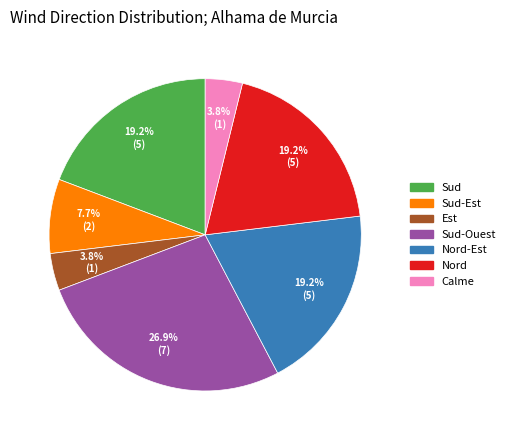

Is it true that Sud-Est is 13% of the pie?

False